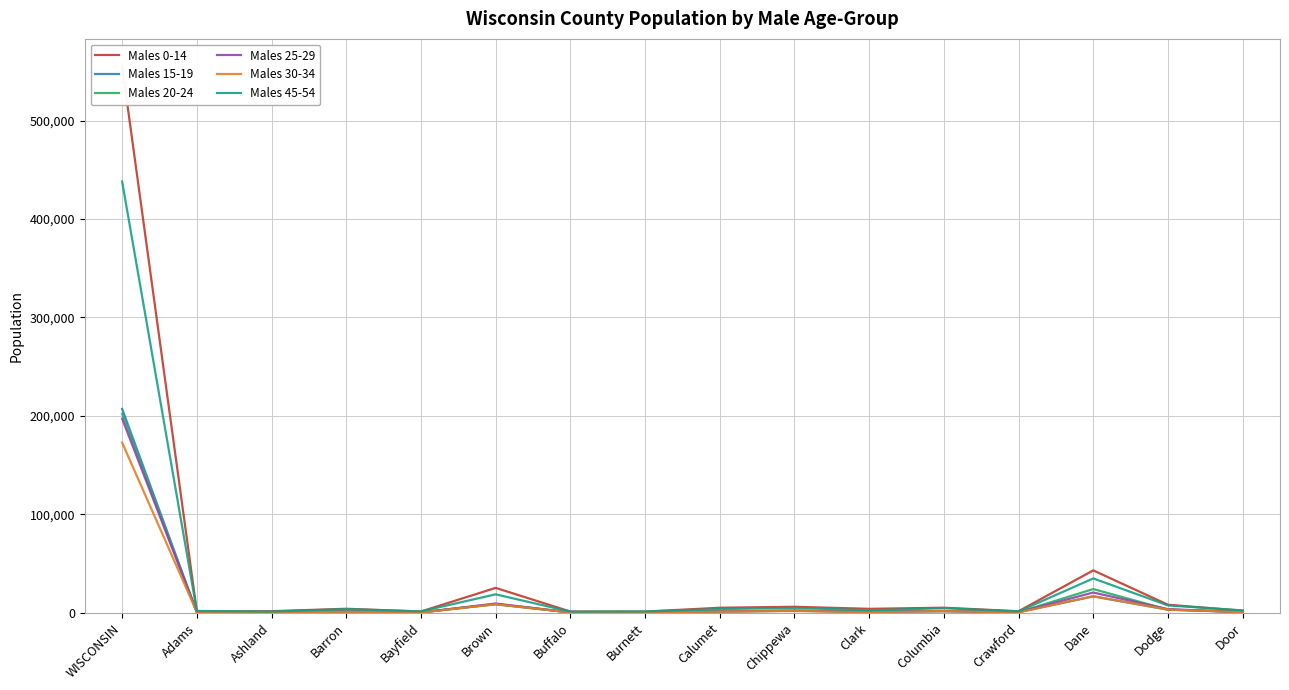

What is the total value across all series at Dane?

156355